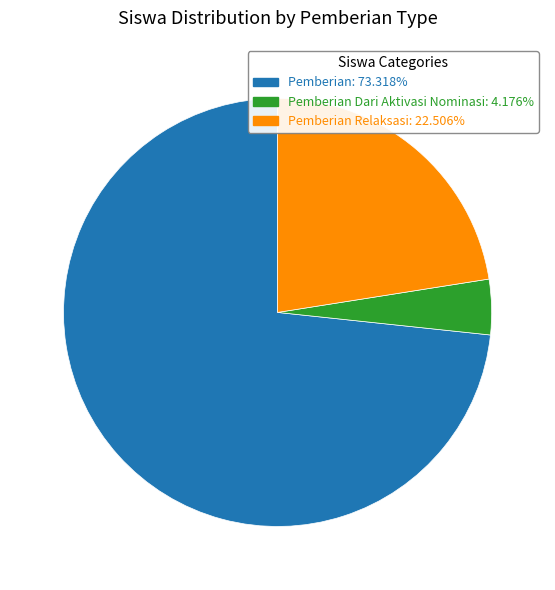

Is there any slice that represents more than half of the pie?

Yes